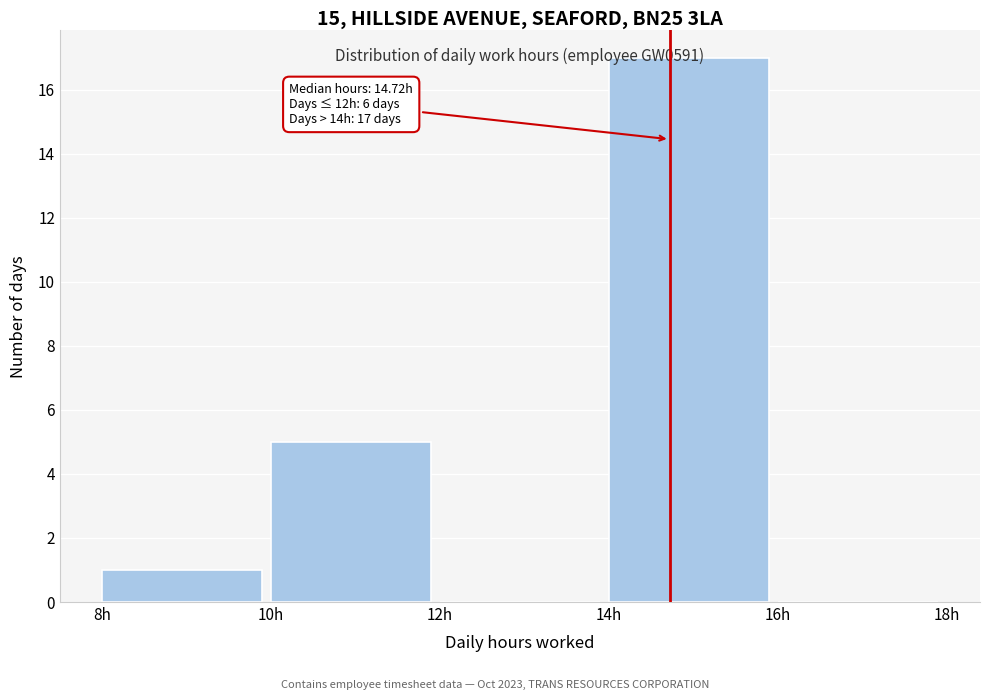

Over which range of the x-axis is the bar tallest?

14 to 16